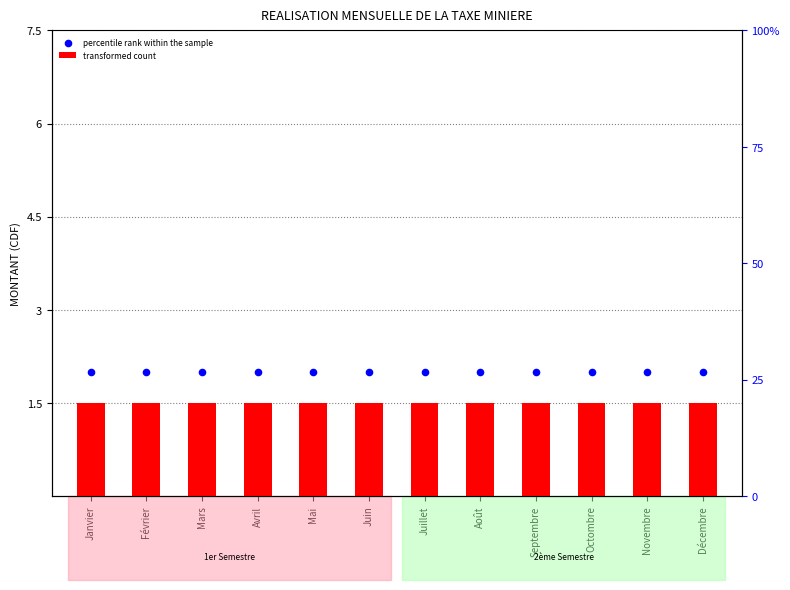

Which series contains the lowest Y value?

transformed count